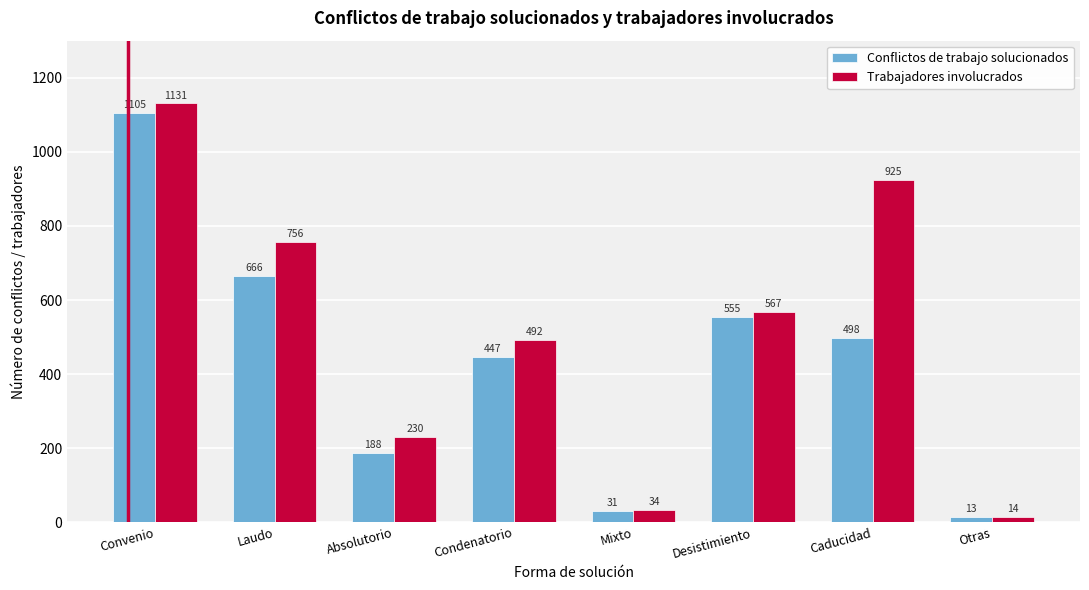

Reading right to left, transcribe all the data shown in this chart.

Conflictos de trabajo solucionados: Otras=13	Caducidad=498	Desistimiento=555	Mixto=31	Condenatorio=447	Absolutorio=188	Laudo=666	Convenio=1105
Trabajadores involucrados: Otras=14	Caducidad=925	Desistimiento=567	Mixto=34	Condenatorio=492	Absolutorio=230	Laudo=756	Convenio=1131